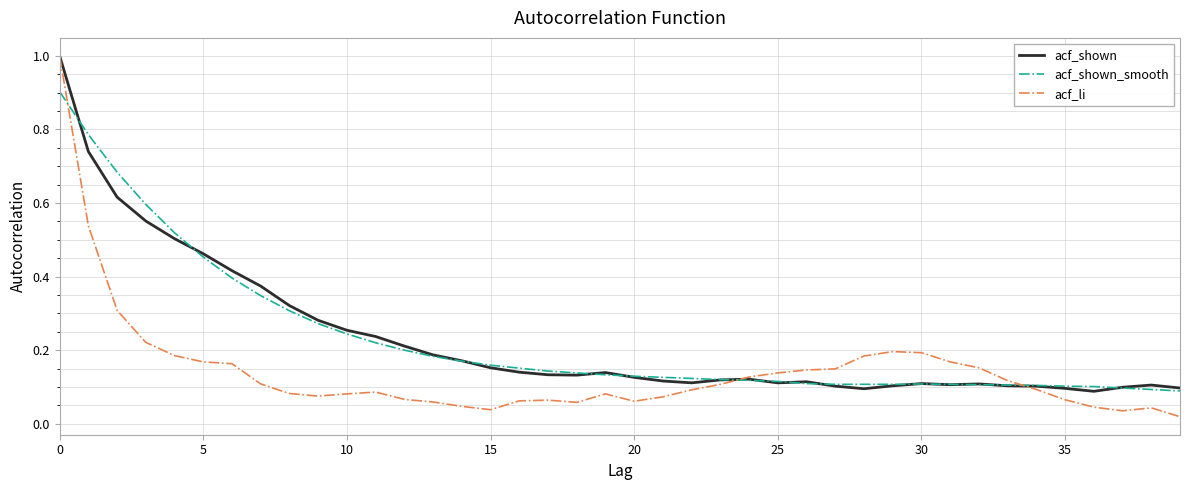

True or false: acf_li and acf_shown cross at least once.

True